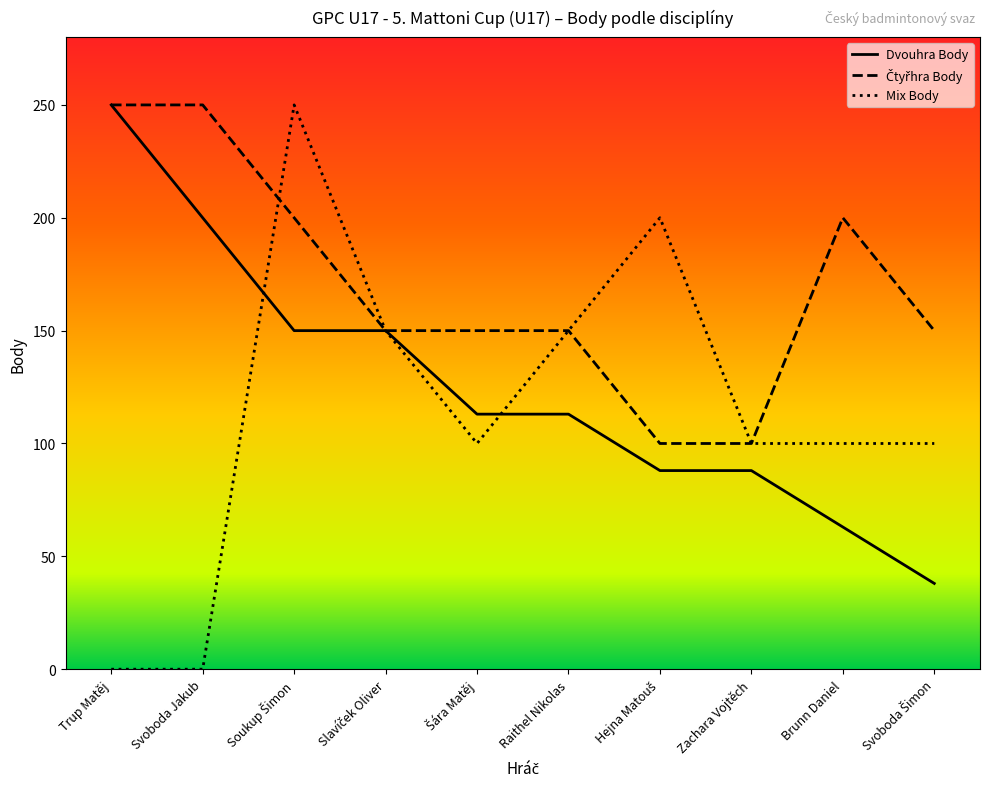

Which series has the largest range (max minus min)?

Mix Body